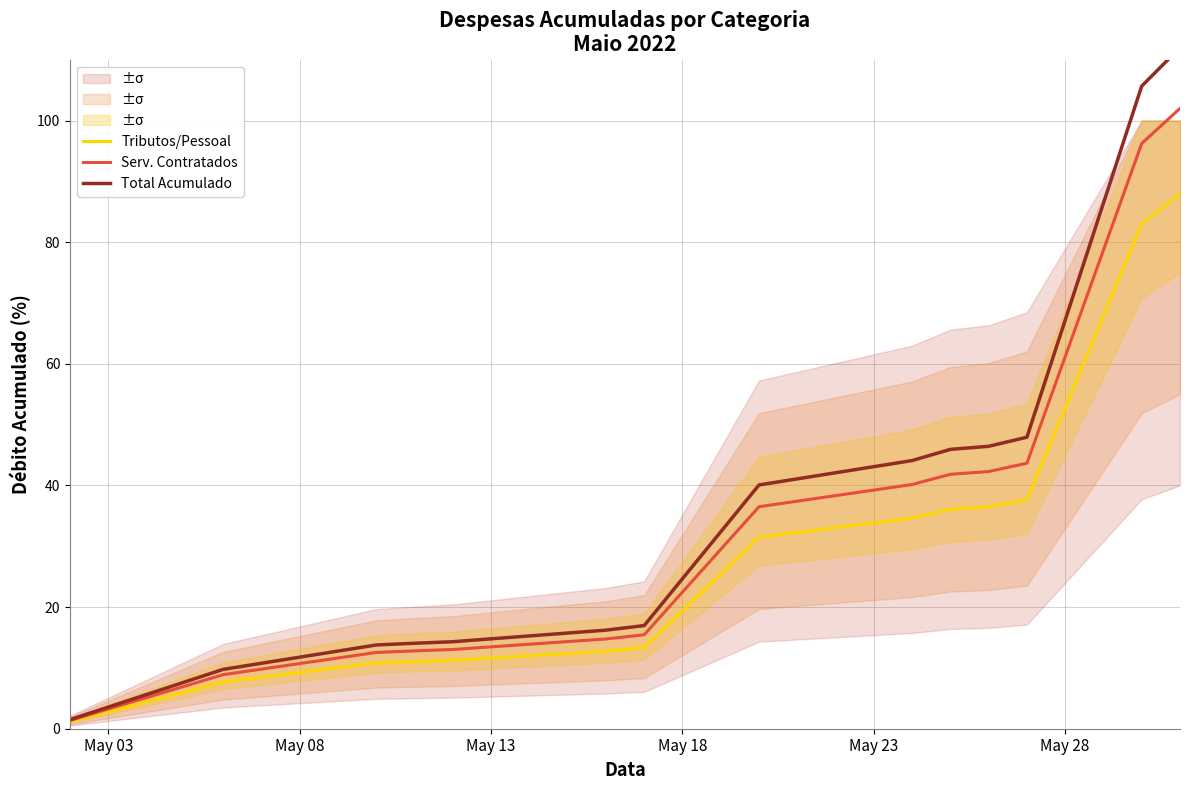

True or false: Tributos/Pessoal and Serv. Contratados cross at least once.

False